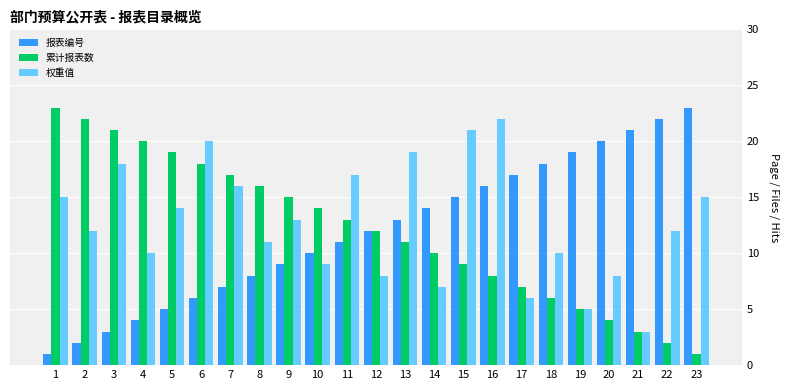

What are all the series names shown in the legend?

报表编号, 累计报表数, 权重值